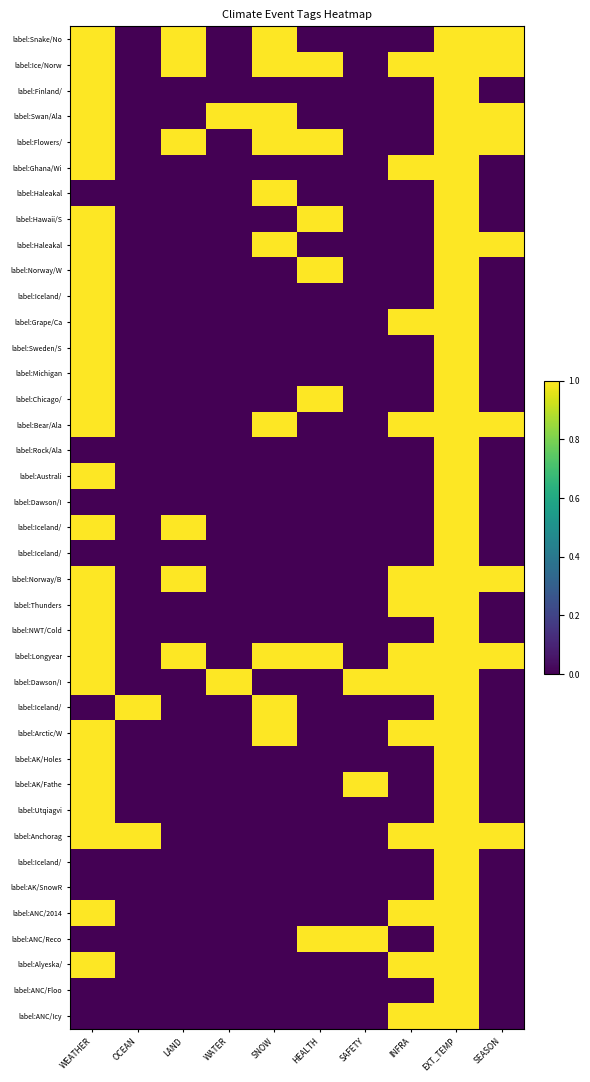

What is the greatest value displayed?

1